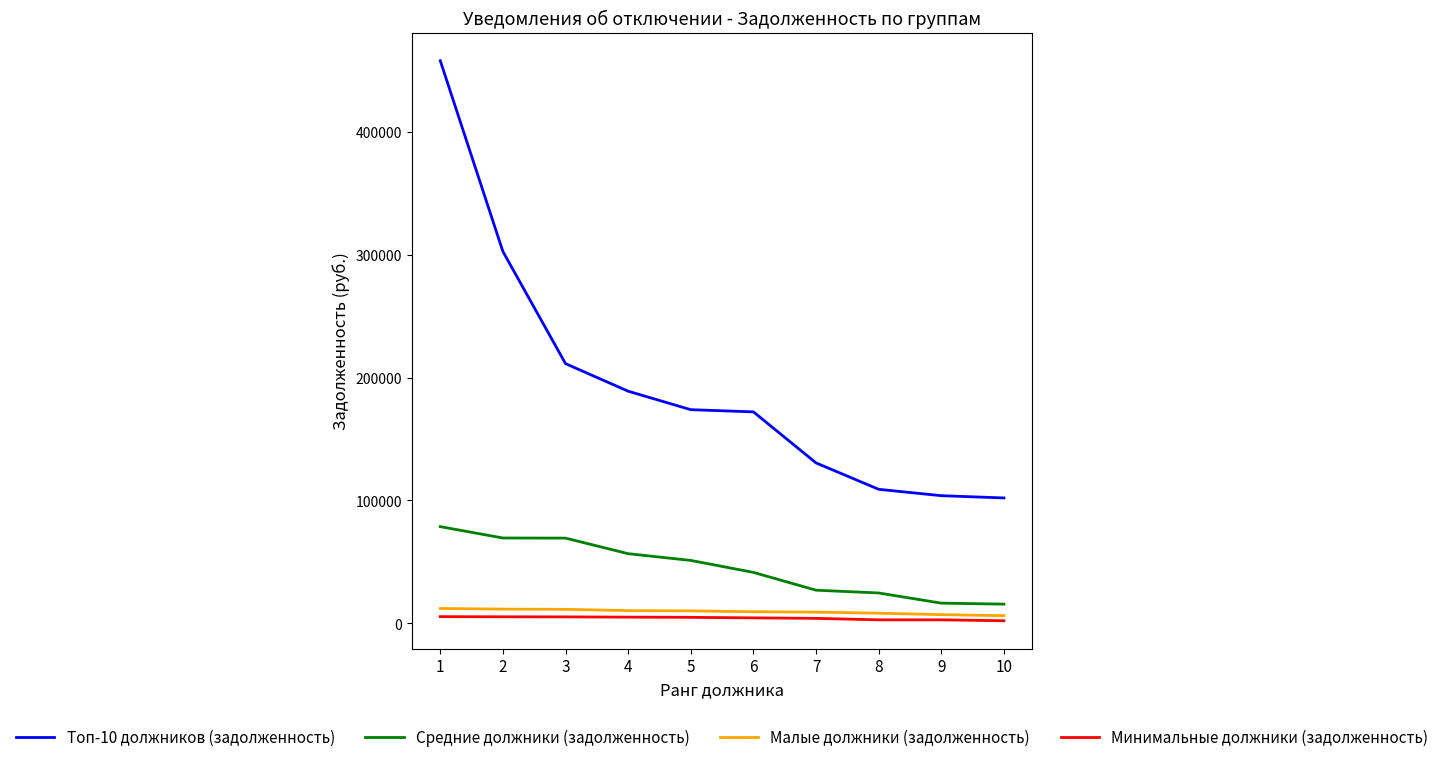

The value of Средние должники (задолженность) at 2 is 38351.9. True or false?

False